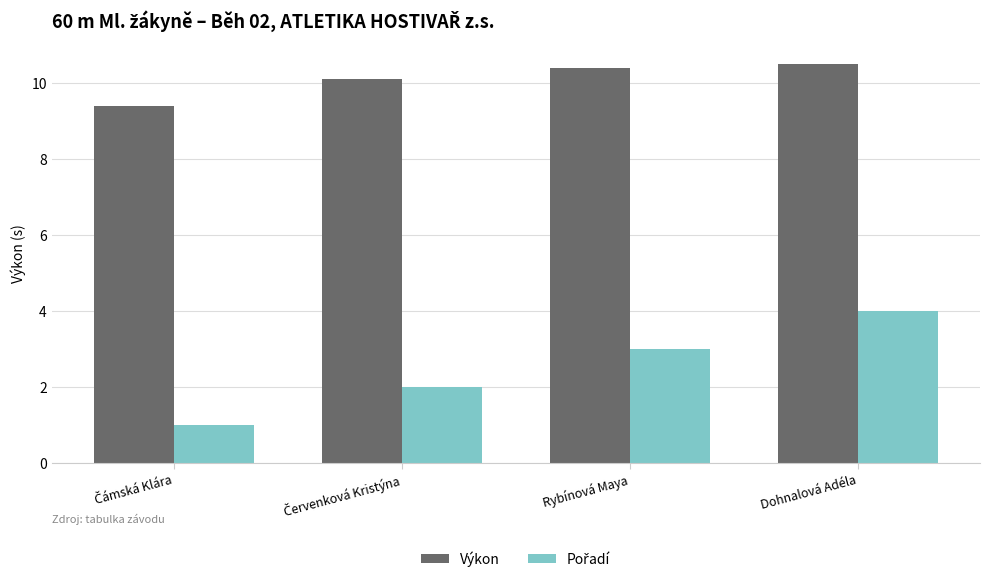

How many series are shown in this chart?

2